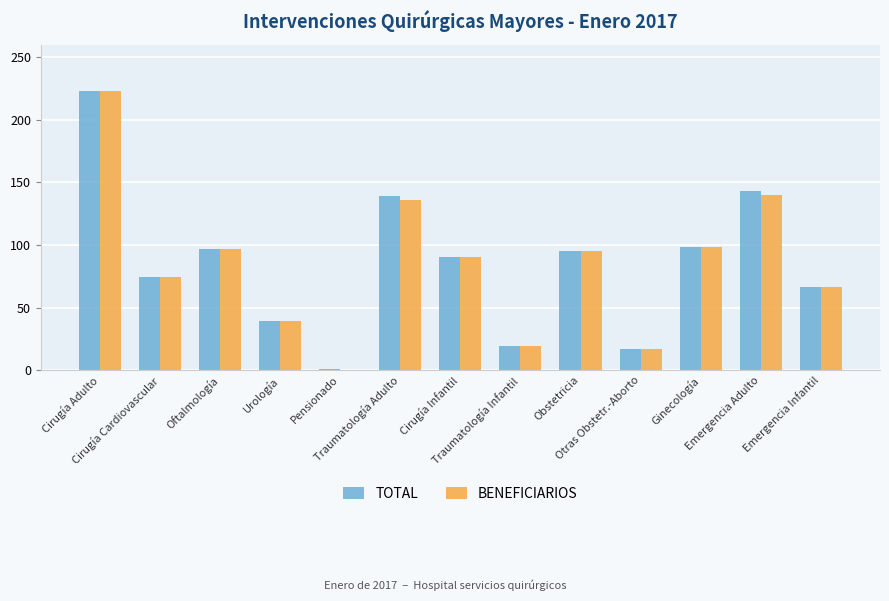

Read the BENEFICIARIOS value at Emergencia Adulto, to the nearest 5.

140